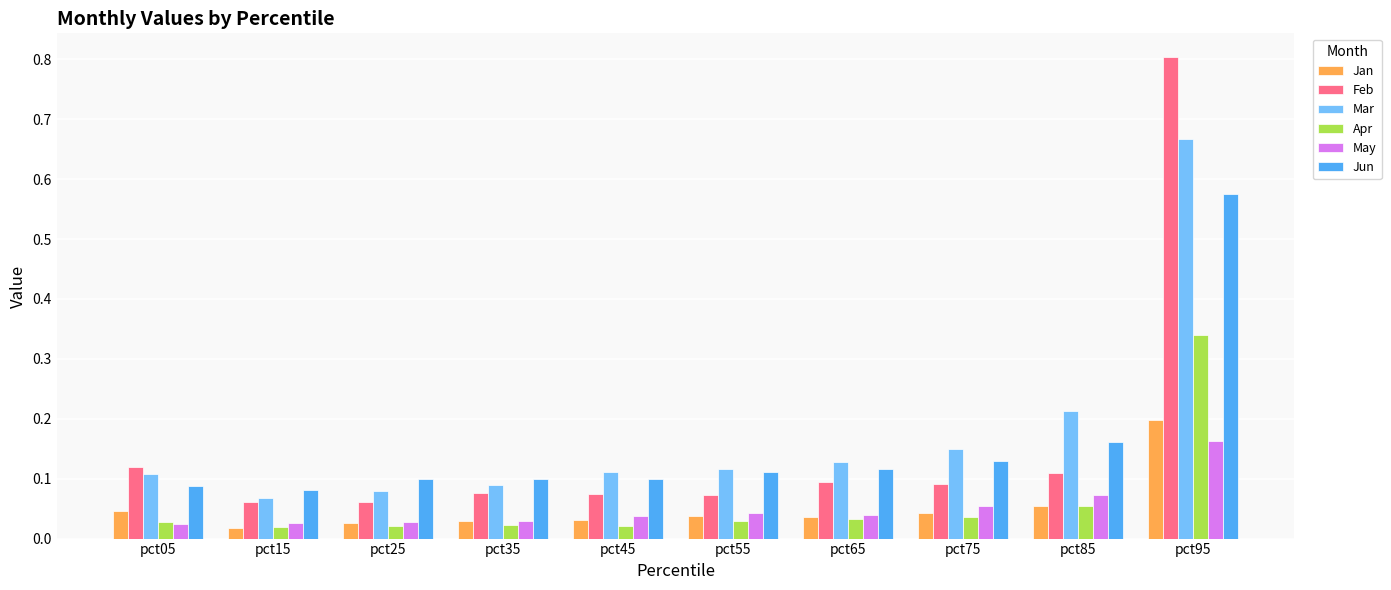

The value of May at pct95 is 0.2. True or false?

True